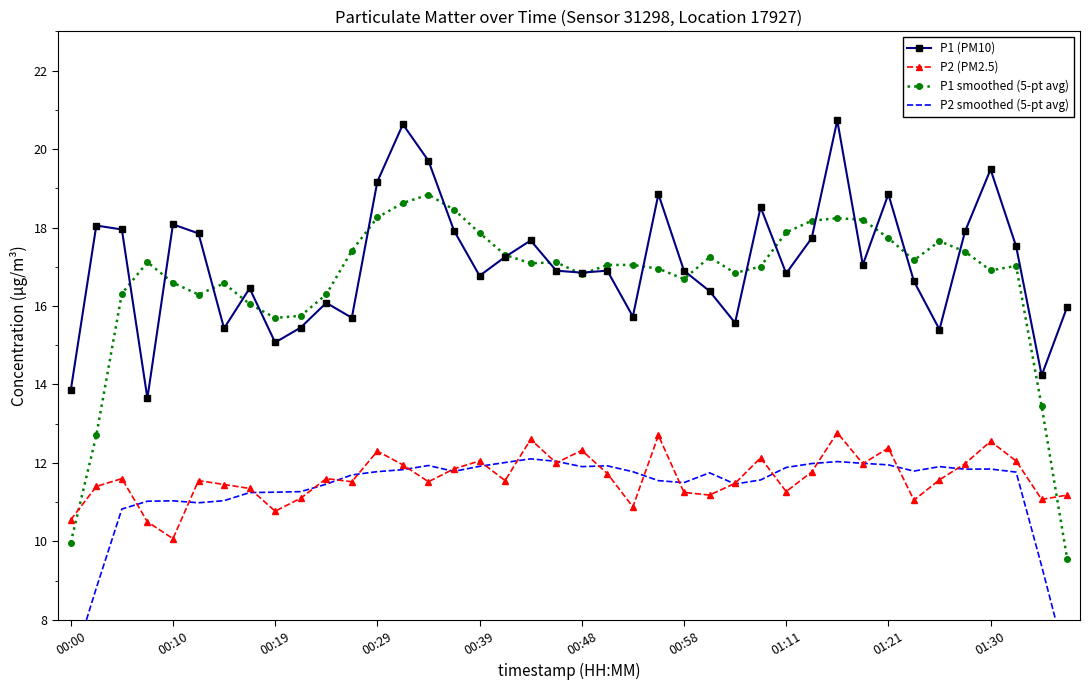

Which series ends up on top after the final intersection of P2 (PM2.5) and P2 smoothed (5-pt avg)?

P2 (PM2.5)